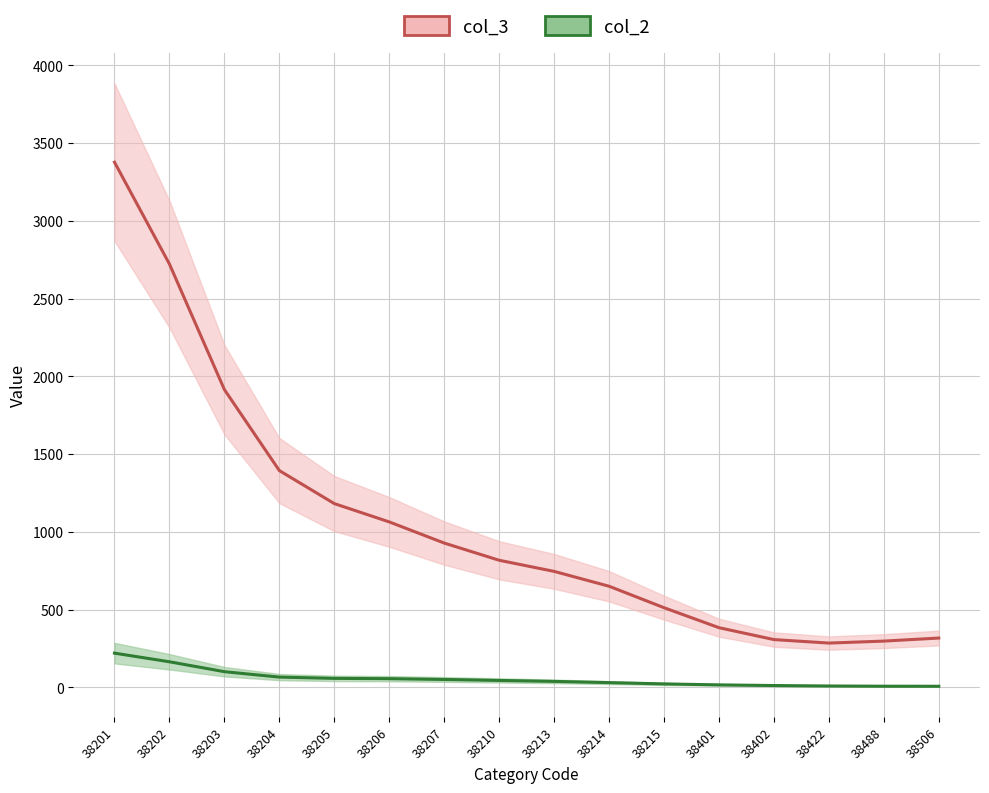

What are all the series names shown in the legend?

col_3, col_2